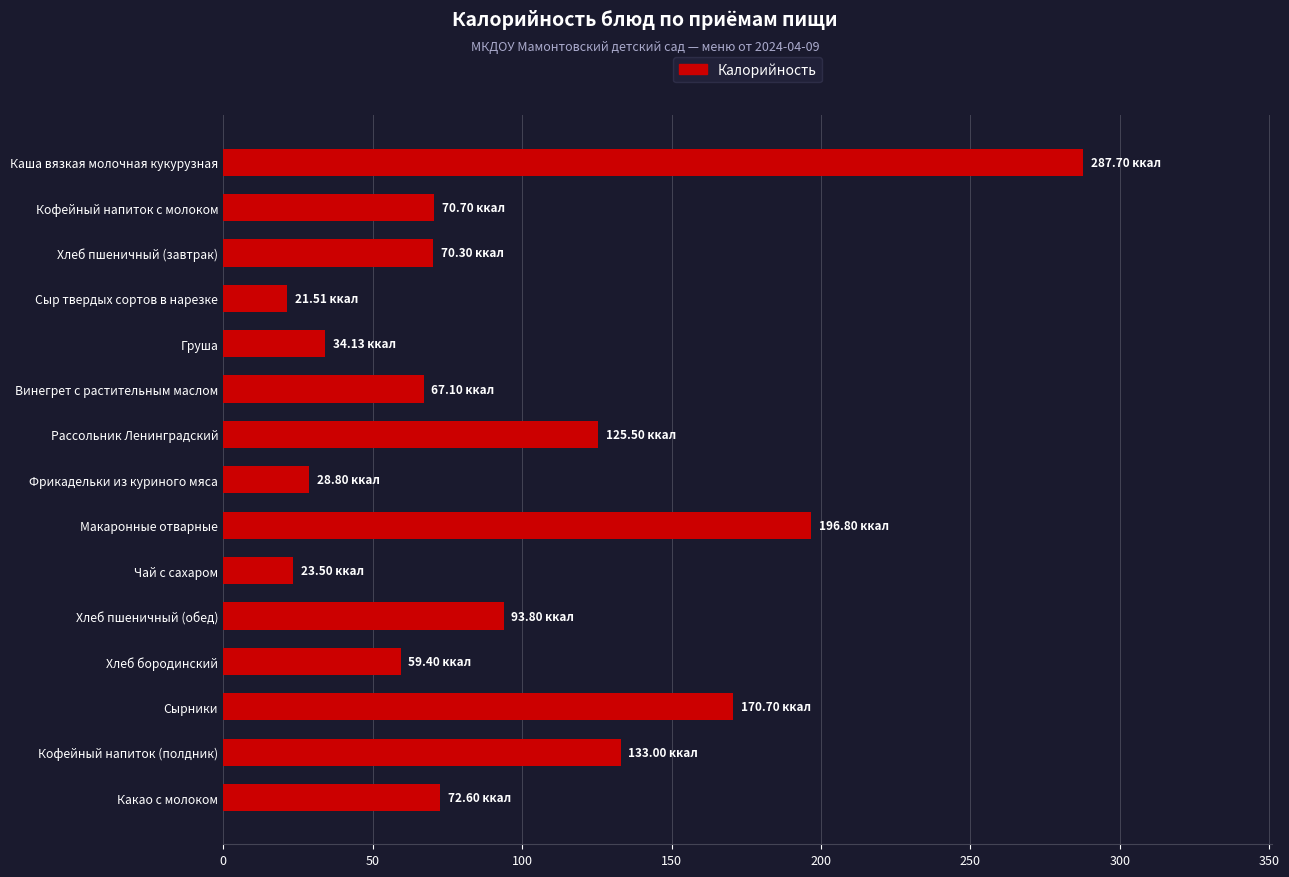

What is the difference between the maximum and minimum values?

266.2